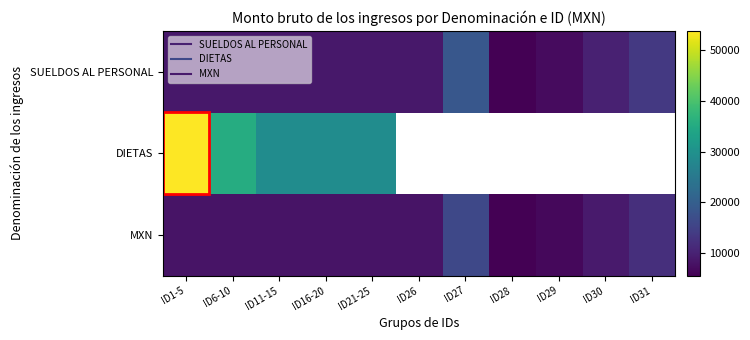

Is the value of SUELDOS AL PERSONAL at ID29 greater than the value of MXN at ID29?

Yes